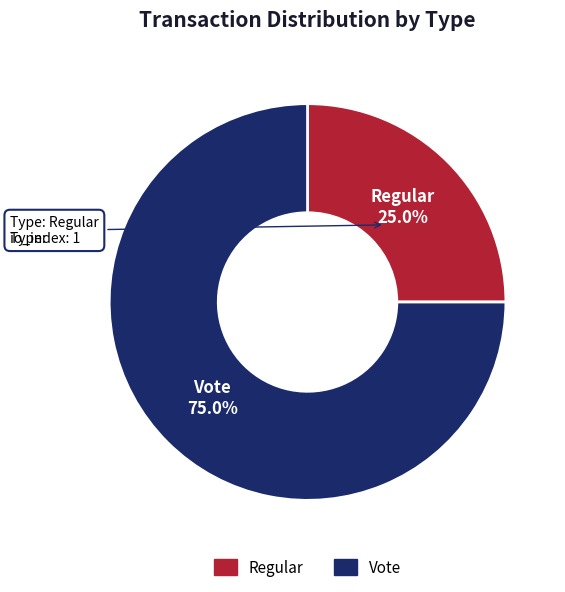

To the nearest percent, what is the average slice percentage?

50%